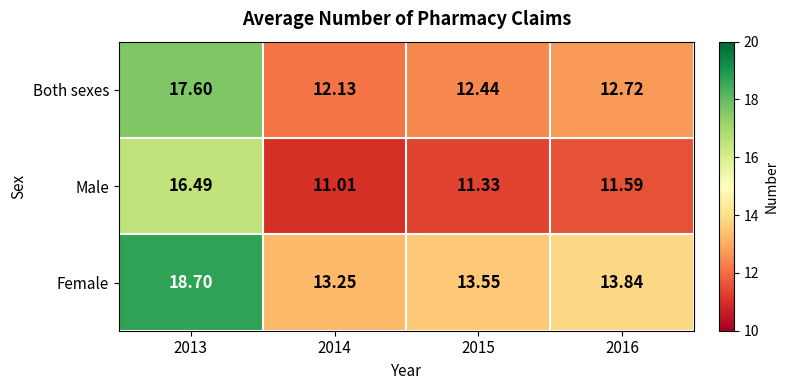

Which series has the widest spread of values?

Male